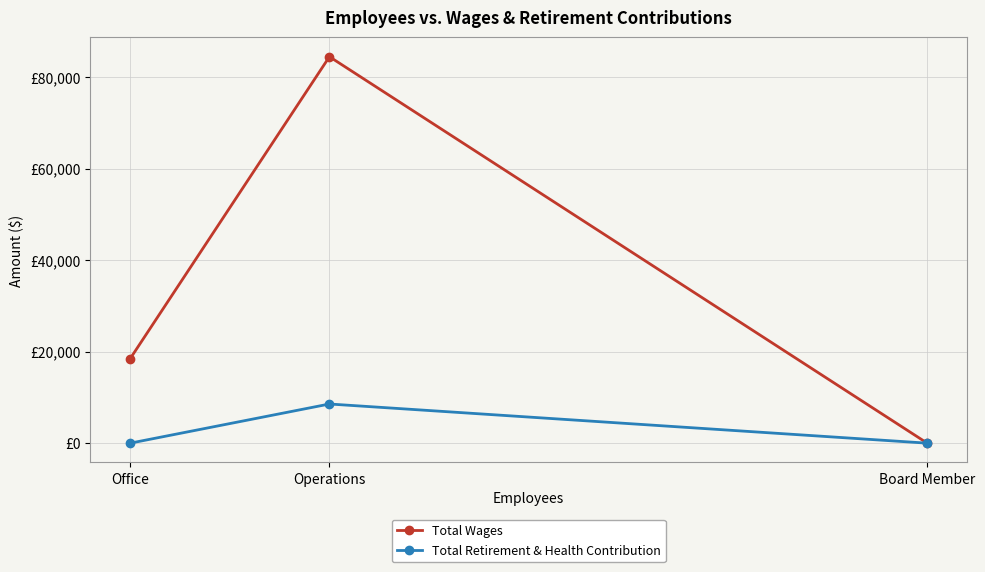

Rank the series at Operations from highest to lowest value.

Total Wages, Total Retirement & Health Contribution